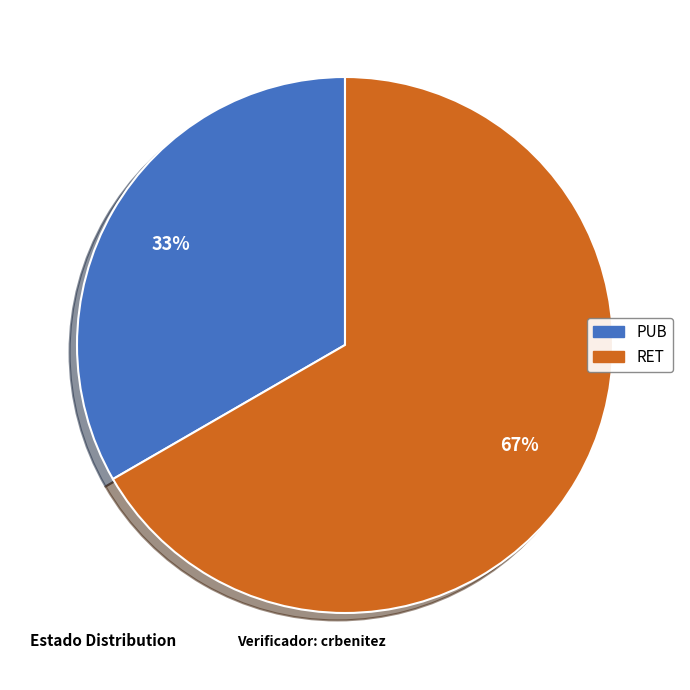

Is there any slice that represents more than half of the pie?

Yes